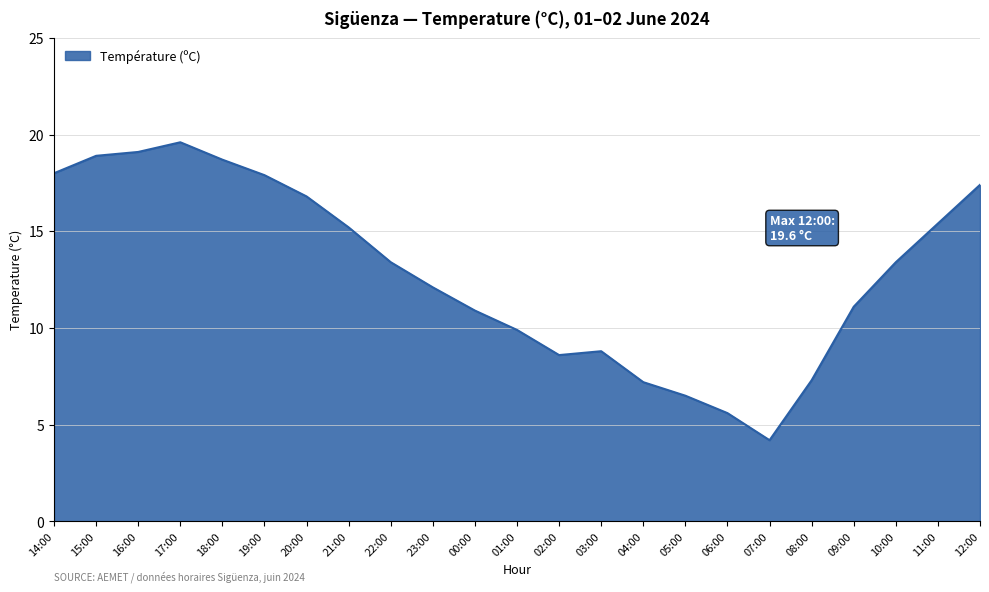

What is the maximum value shown in the chart?

19.6